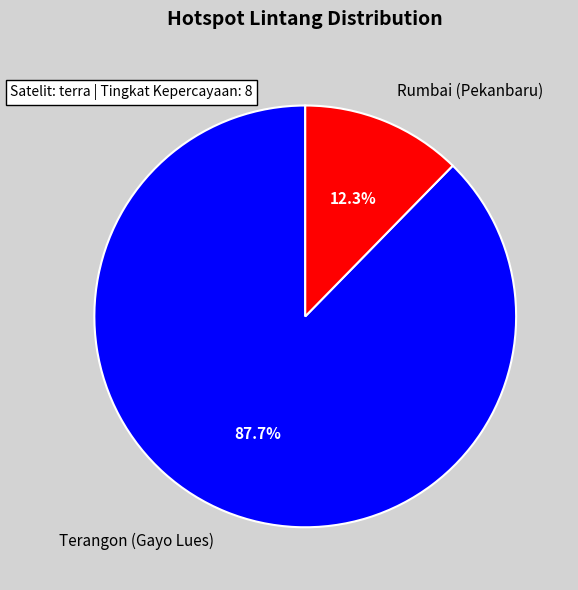

What portion of the pie excludes Rumbai (Pekanbaru)?

87.7%